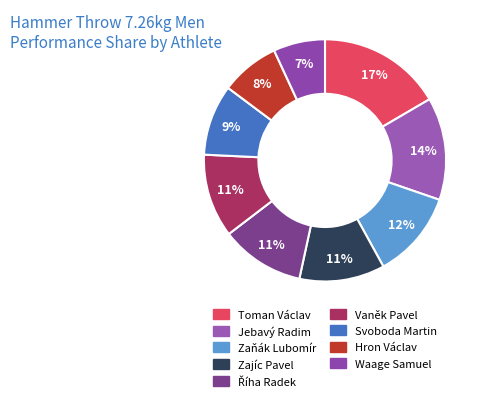

Is Toman Václav the majority of the pie?

No